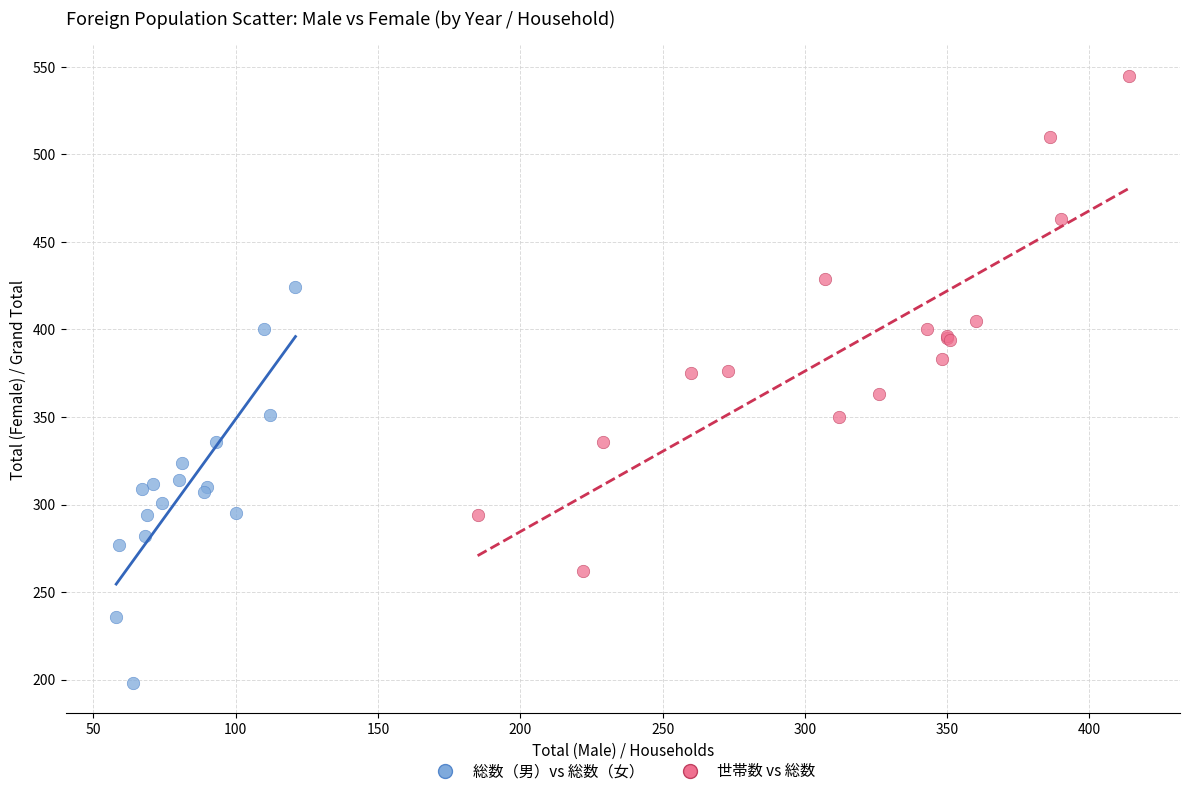

Which series reaches the minimum Y coordinate?

総数（男）vs 総数（女）